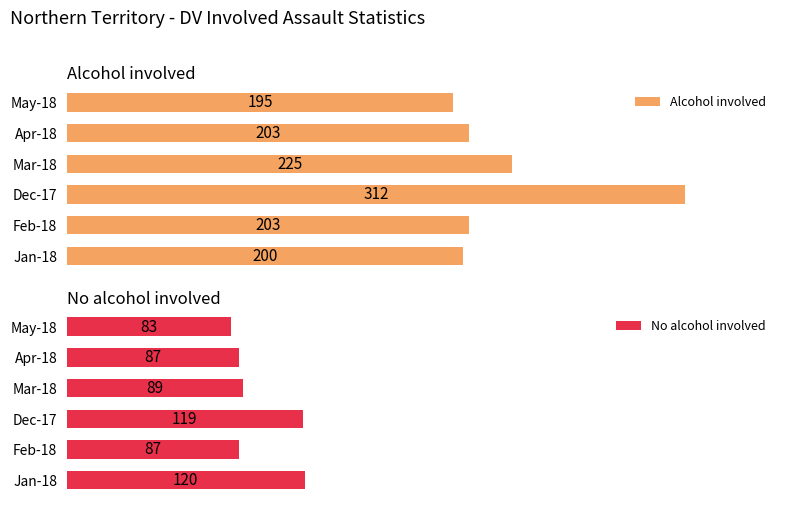

At which label does Alcohol involved reach its minimum?

May-18